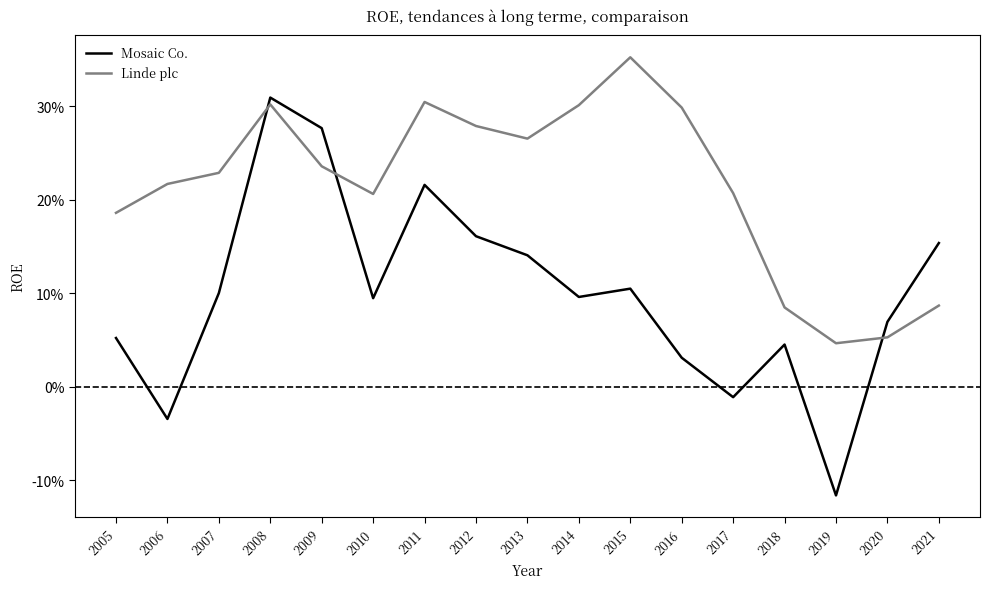

At which label is Linde plc closest to 0?

2019